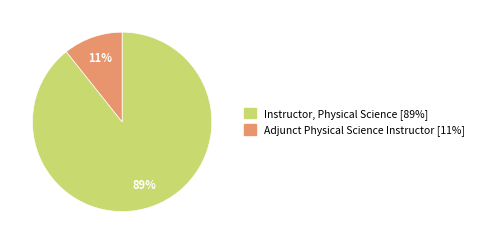

Which slice is the largest?

Instructor, Physical Science